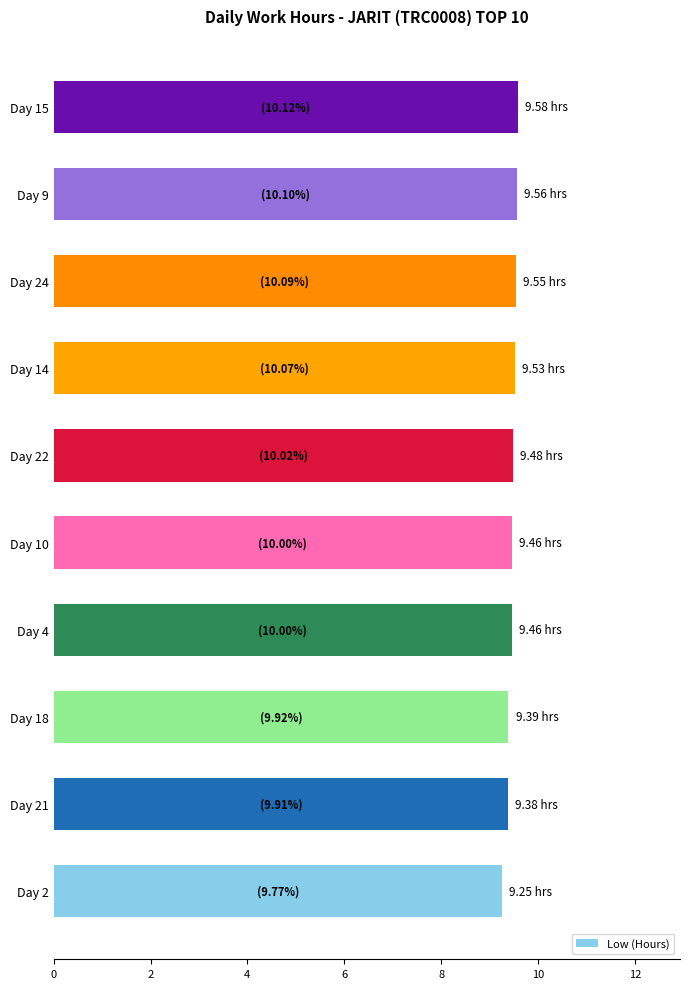

What is the ratio of the value at Day 24 to the value at Day 14?

1.0